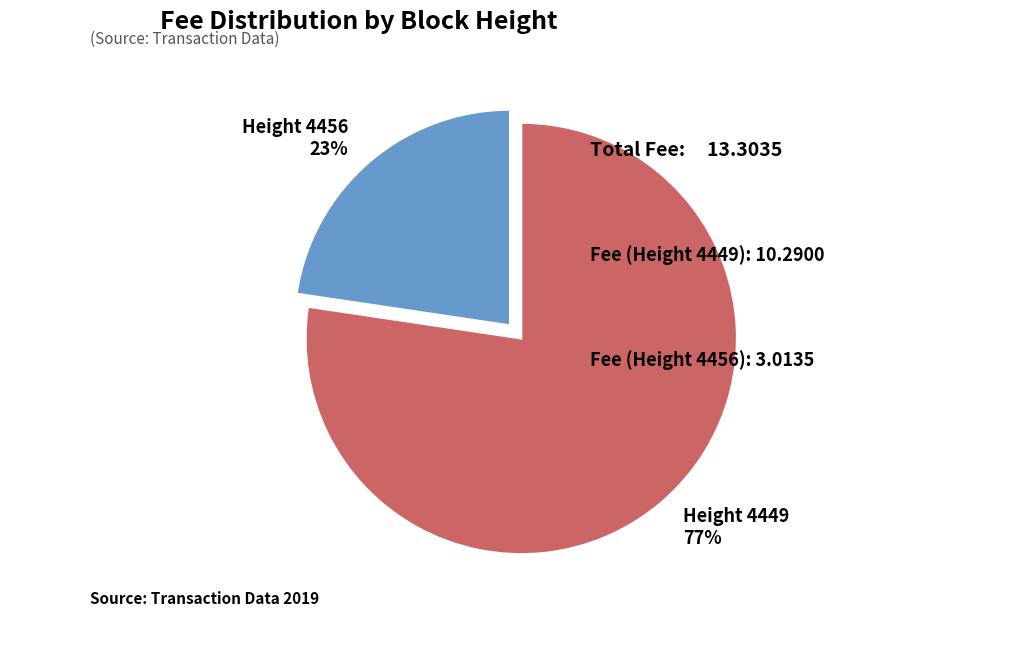

To the nearest percent, what is the combined percentage of Height 4456 and Height 4449?

100%